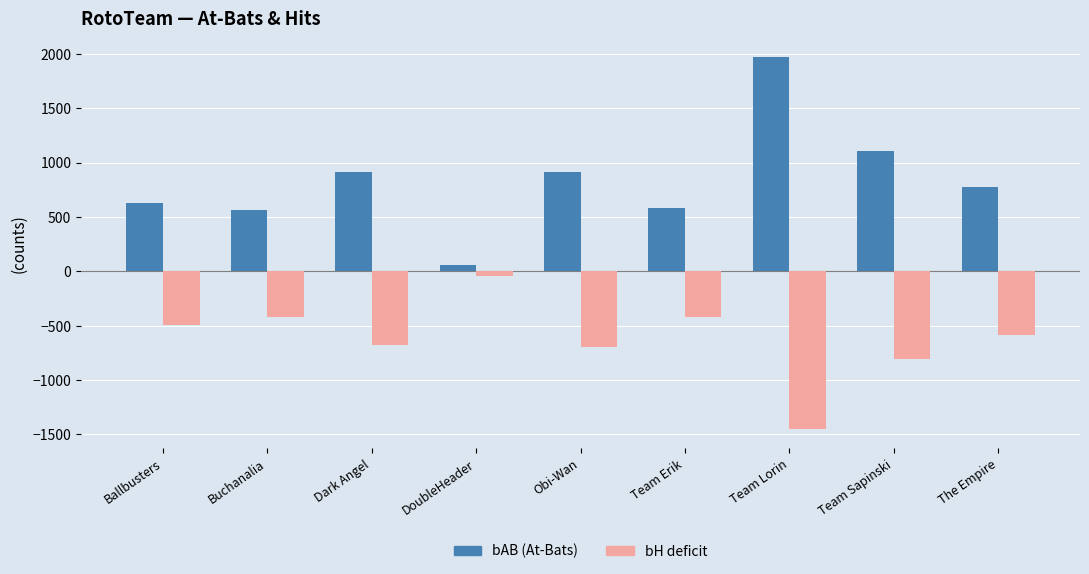

What is the total value across all series at The Empire?

192